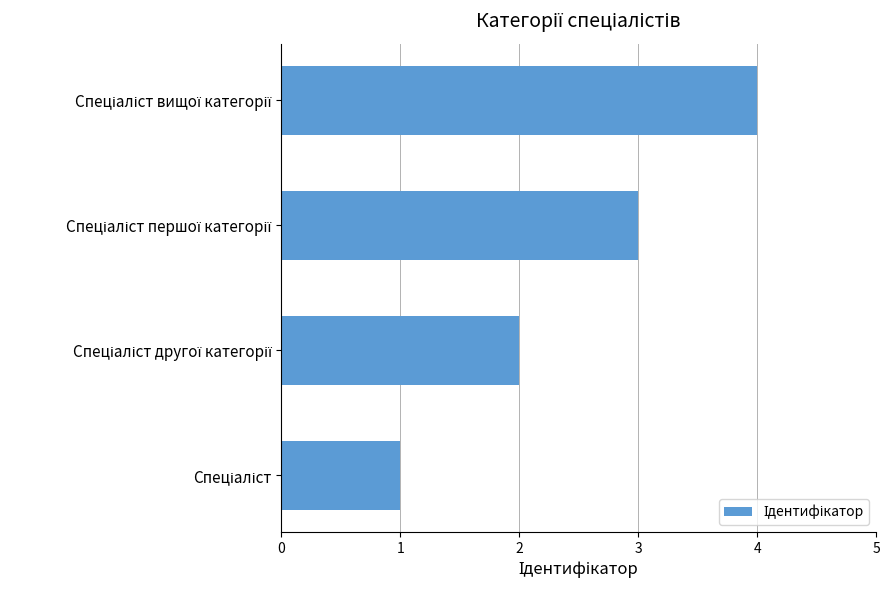

What is the sum of all values?

10